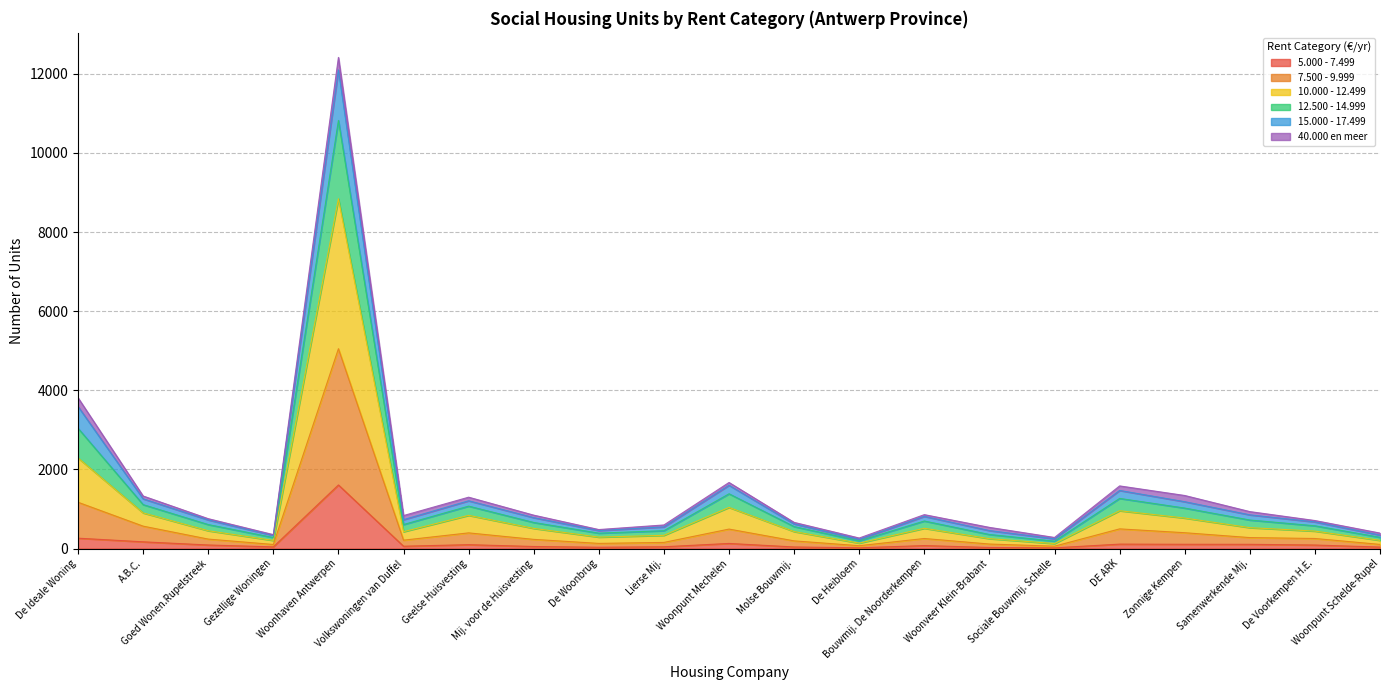

At which category does 10.000 - 12.499 reach its first local peak?

Woonhaven Antwerpen